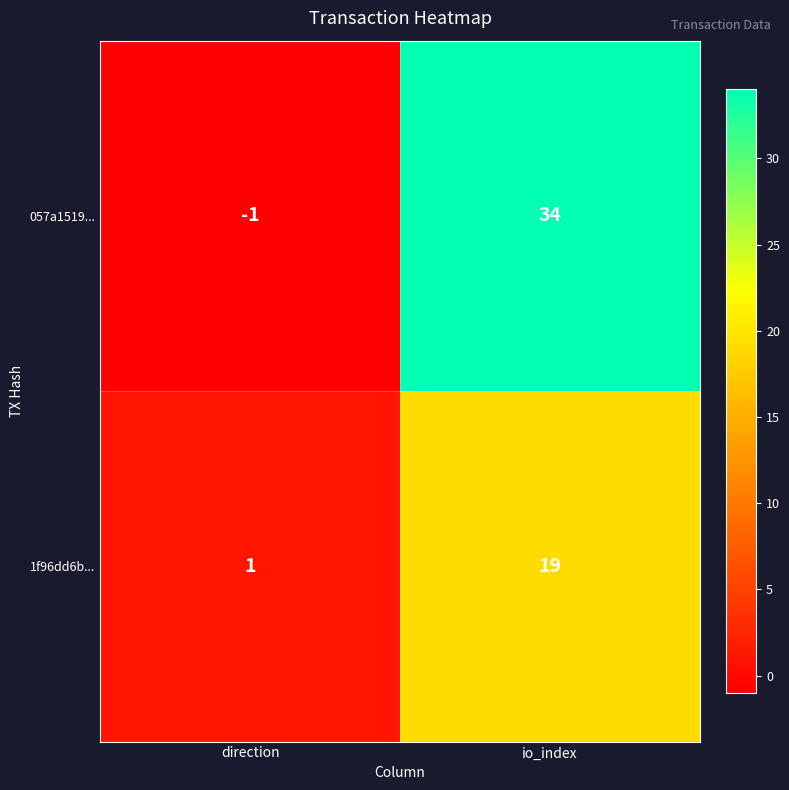

Which series has the widest spread of values?

057a1519...